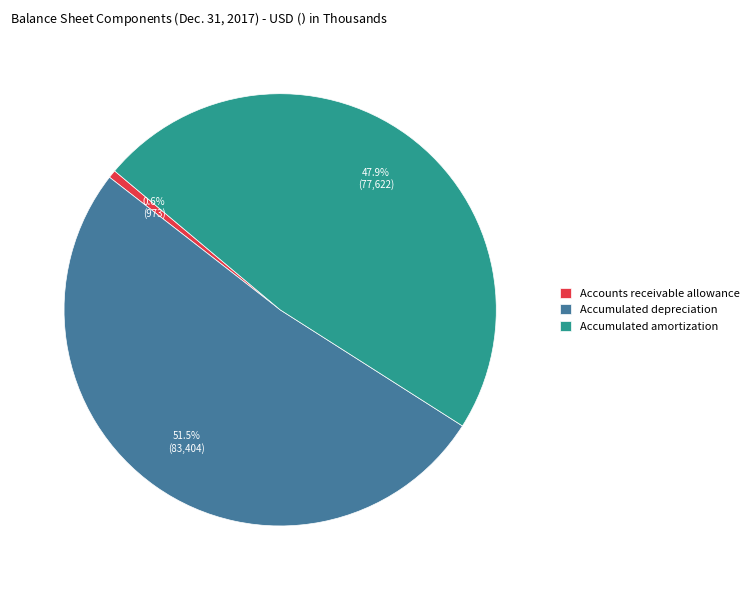

Which slice is the largest?

Accumulated depreciation